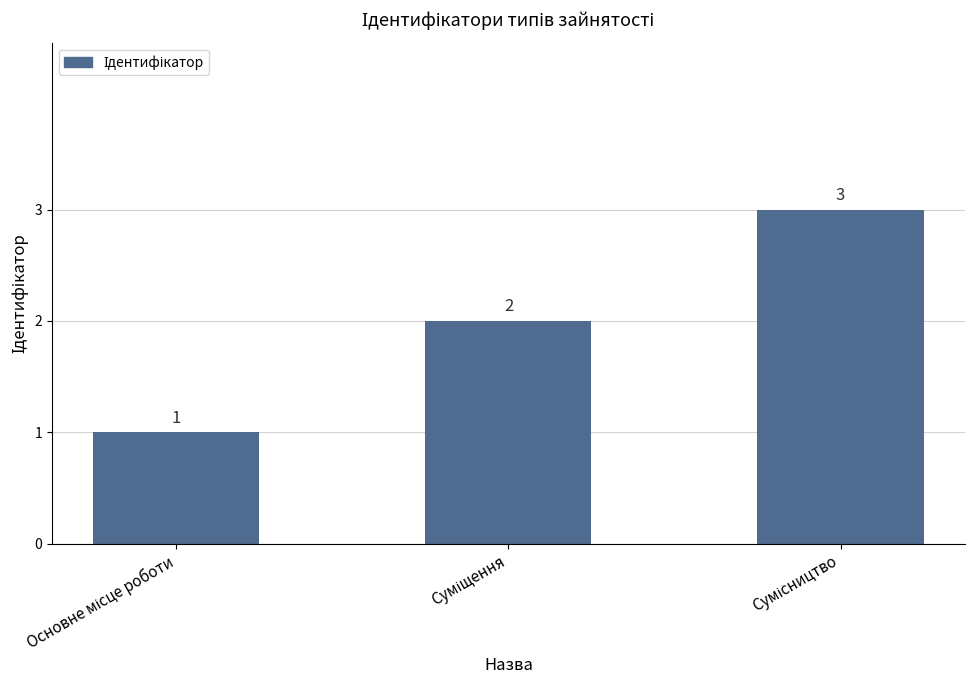

What is the greatest value displayed?

3